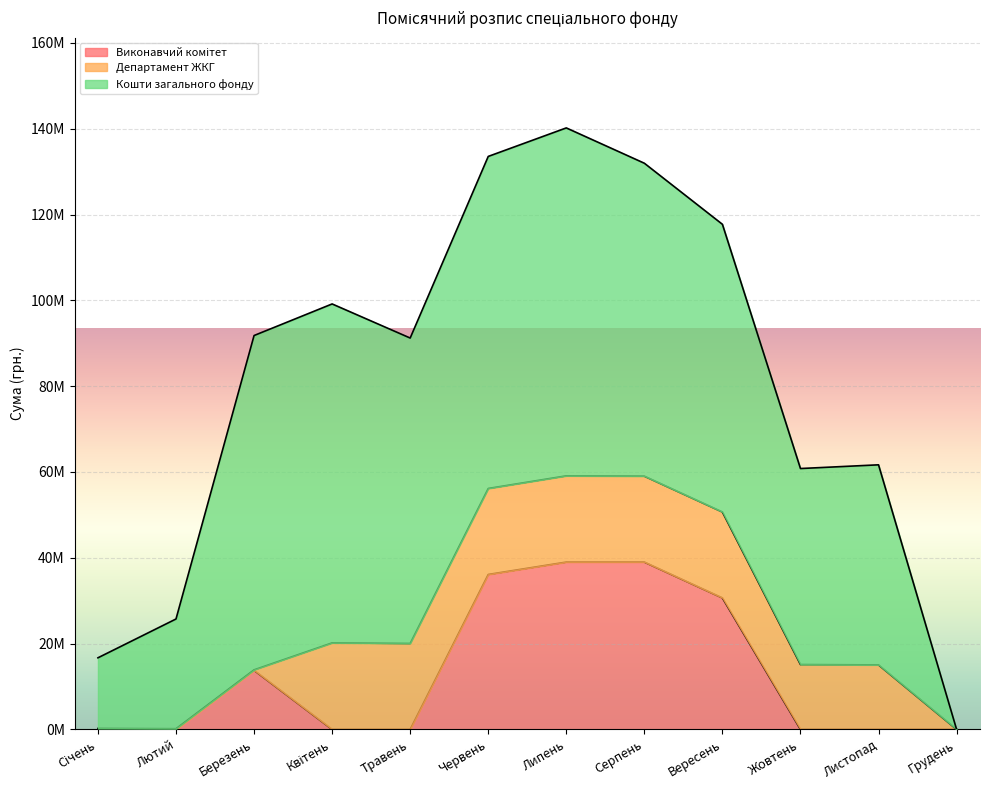

How many values in Кошти загального фонду are above zero?

11